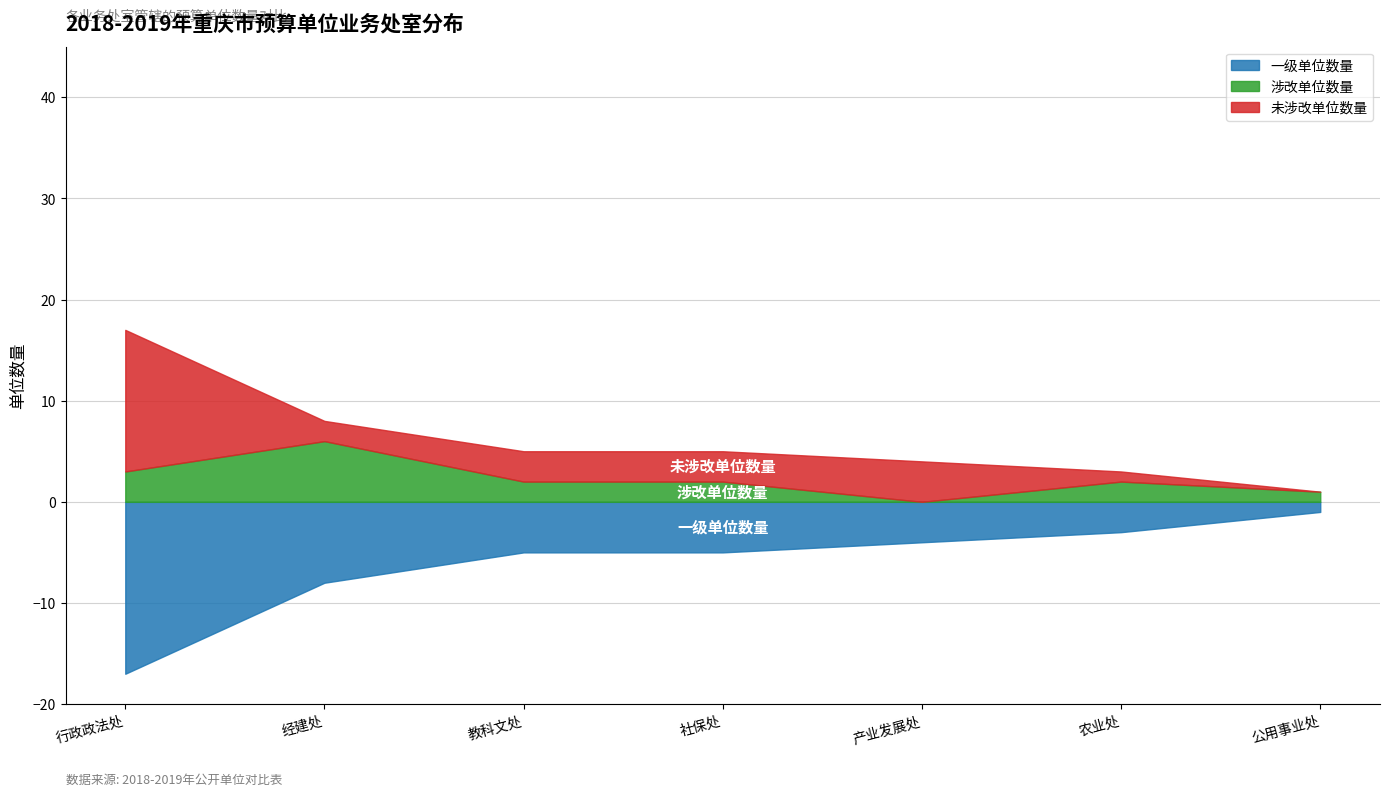

How many interior local peaks does the 未涉改单位数量 series have?

1